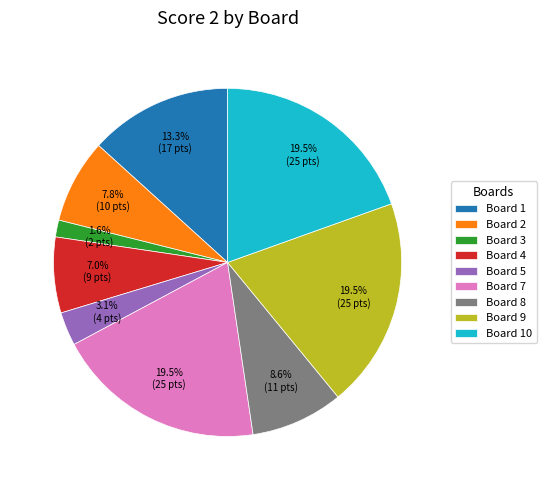

Does Board 3 account for over 50% of the chart?

No